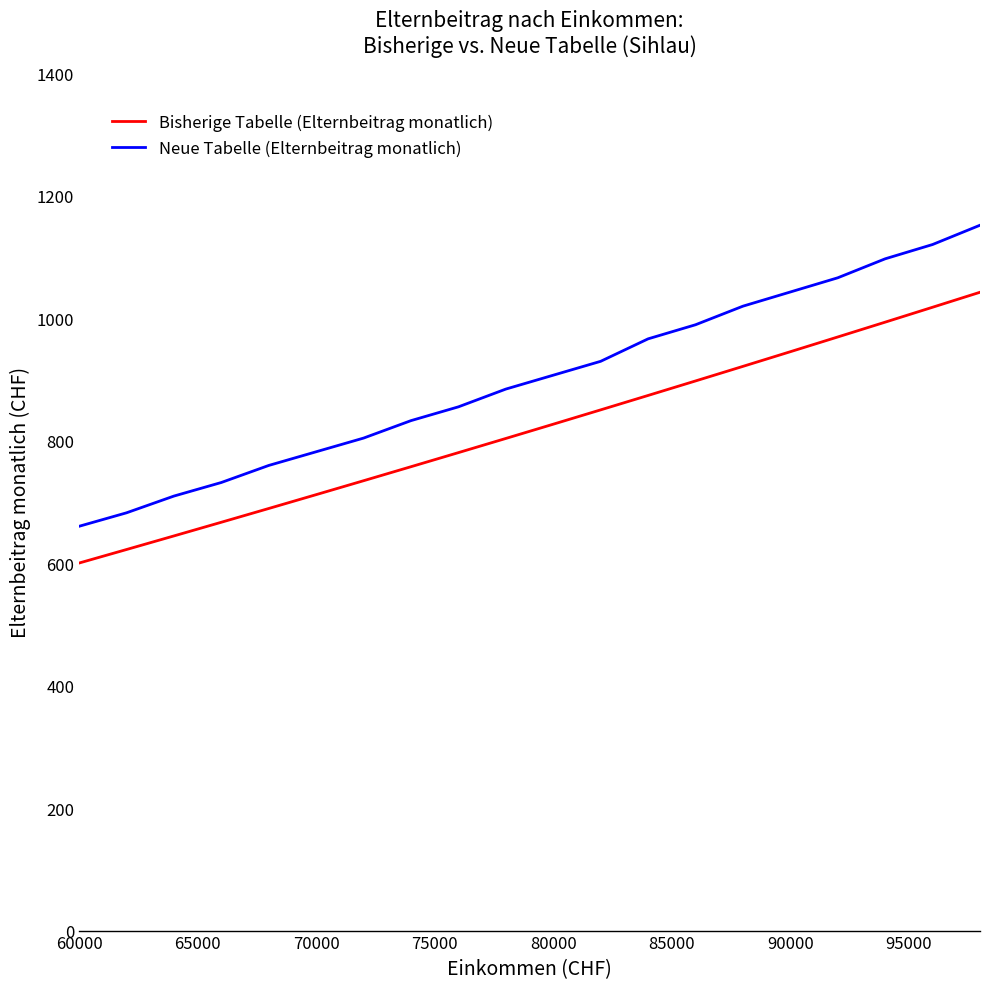

How many categories are shown in the chart?

20